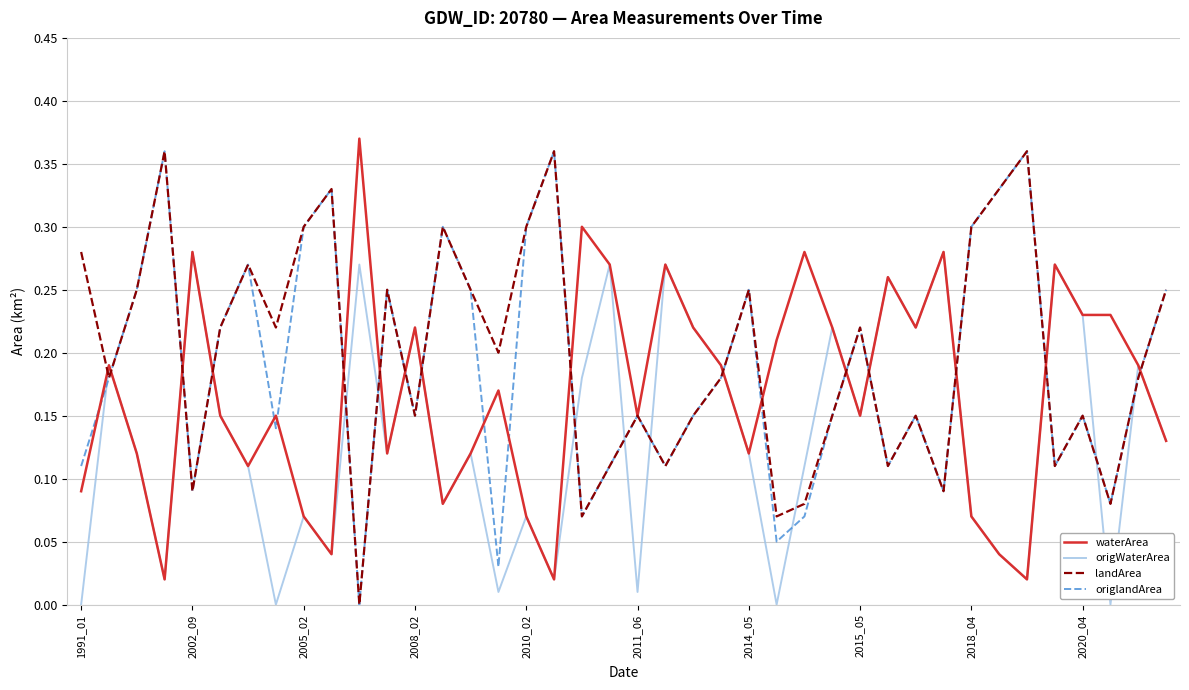

Which series ends up on top after the final intersection of origWaterArea and landArea?

landArea